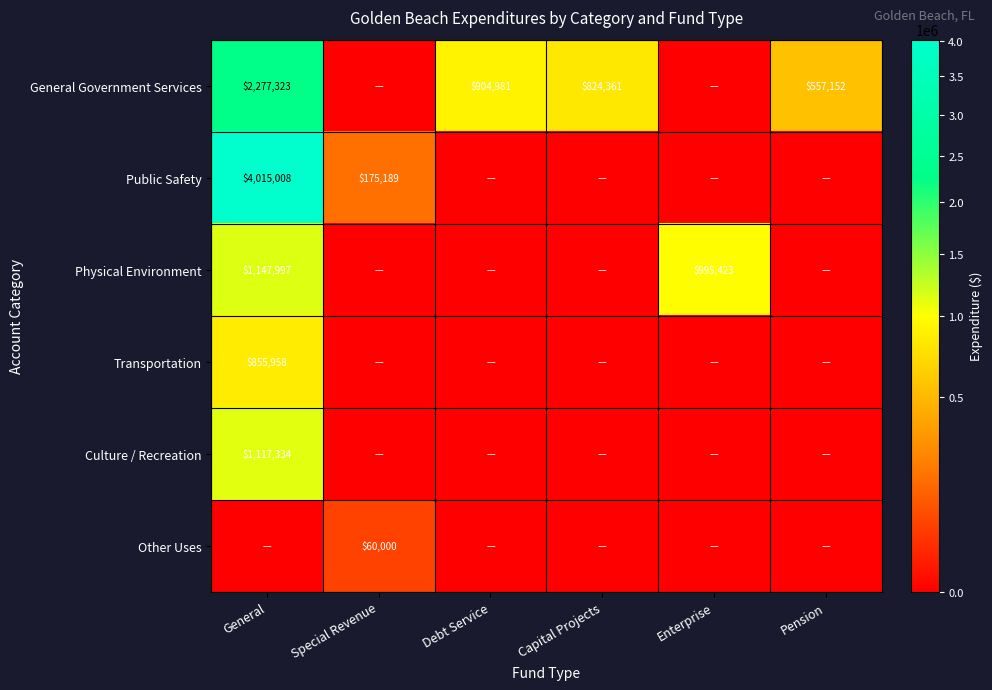

True or false: Public Safety has a value of 875519 at General.

False